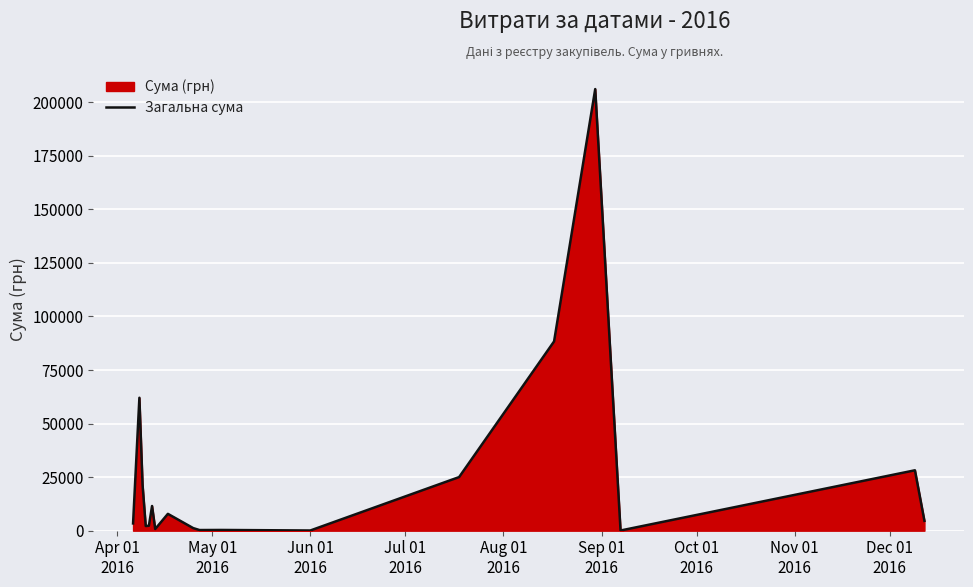

True or false: there are more than 2 points higher than both neighbors.

True